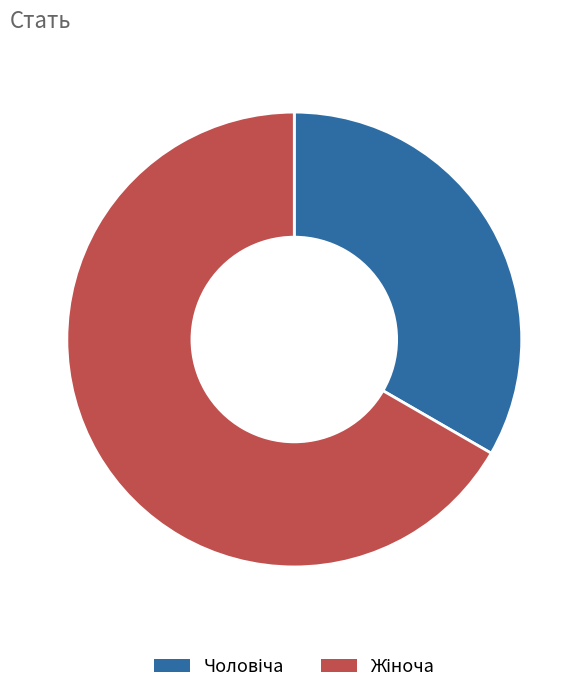

Which category has the biggest portion of the pie?

Жіноча